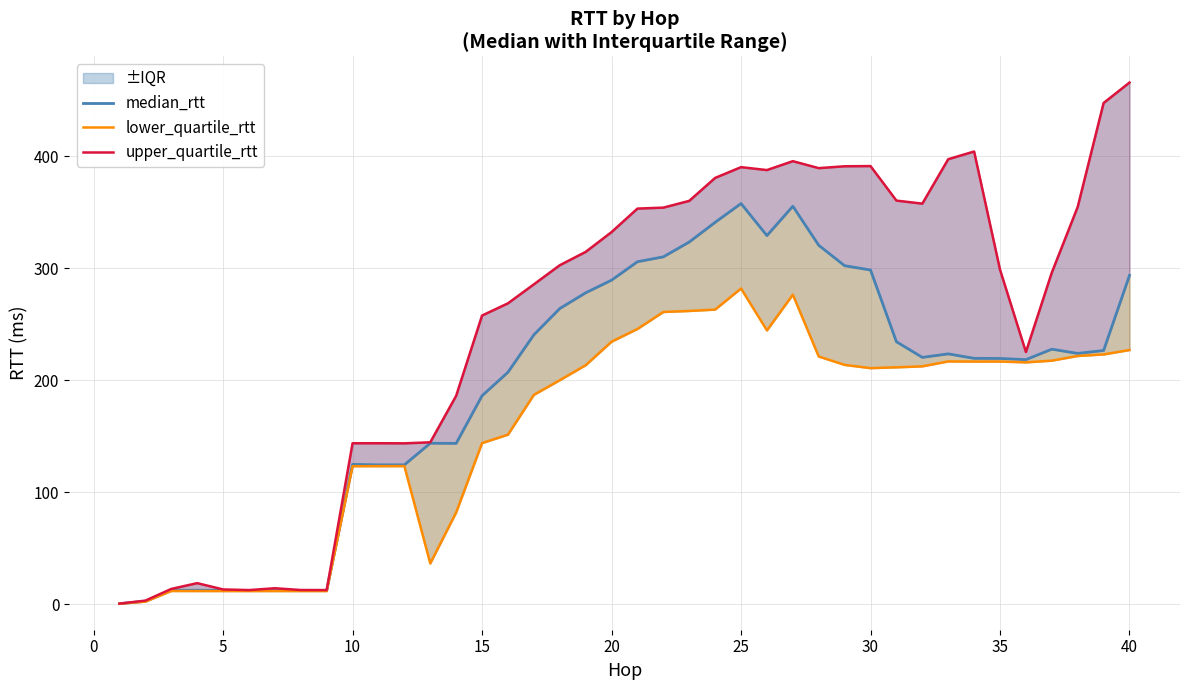

How many values in the median_rtt series exceed 223?

20